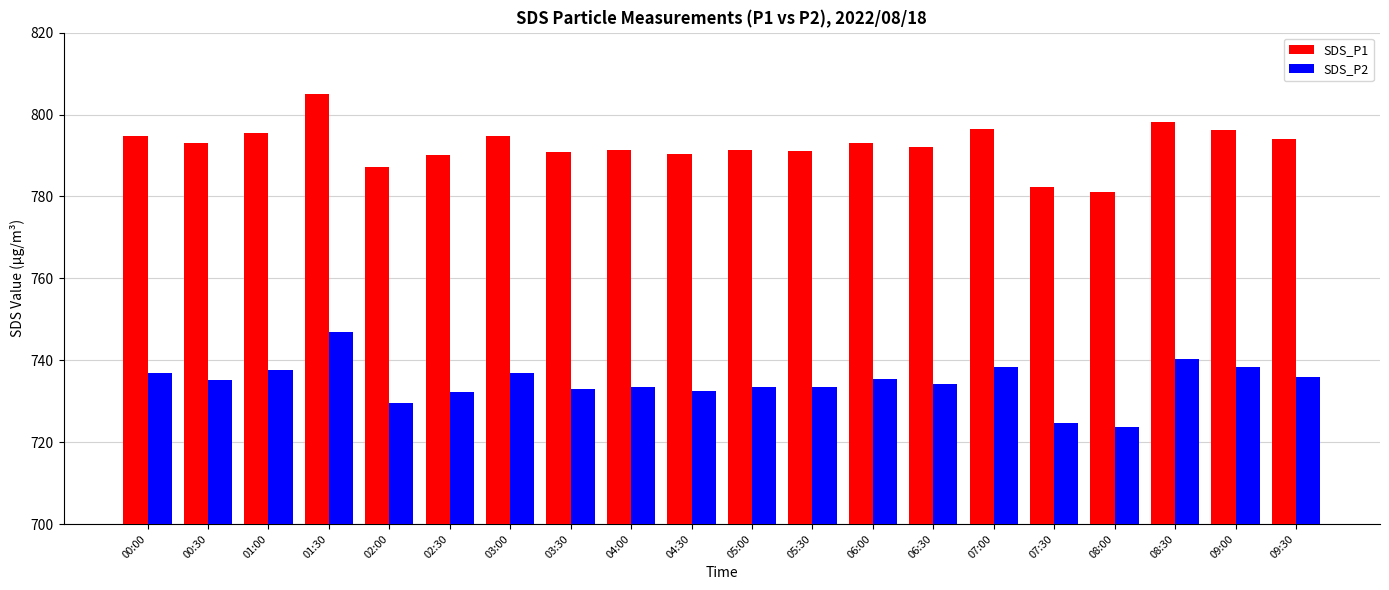

List the series in order of their overall mean, highest first.

SDS_P1, SDS_P2